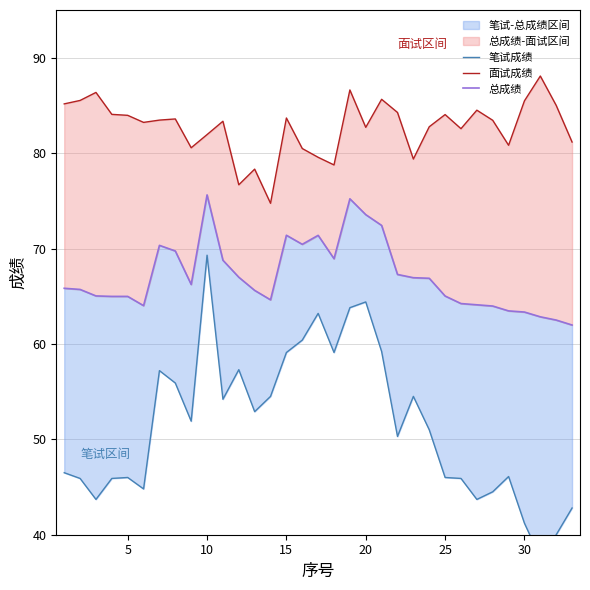

What is the difference between the maximum and minimum values in the 笔试成绩 series?

31.7